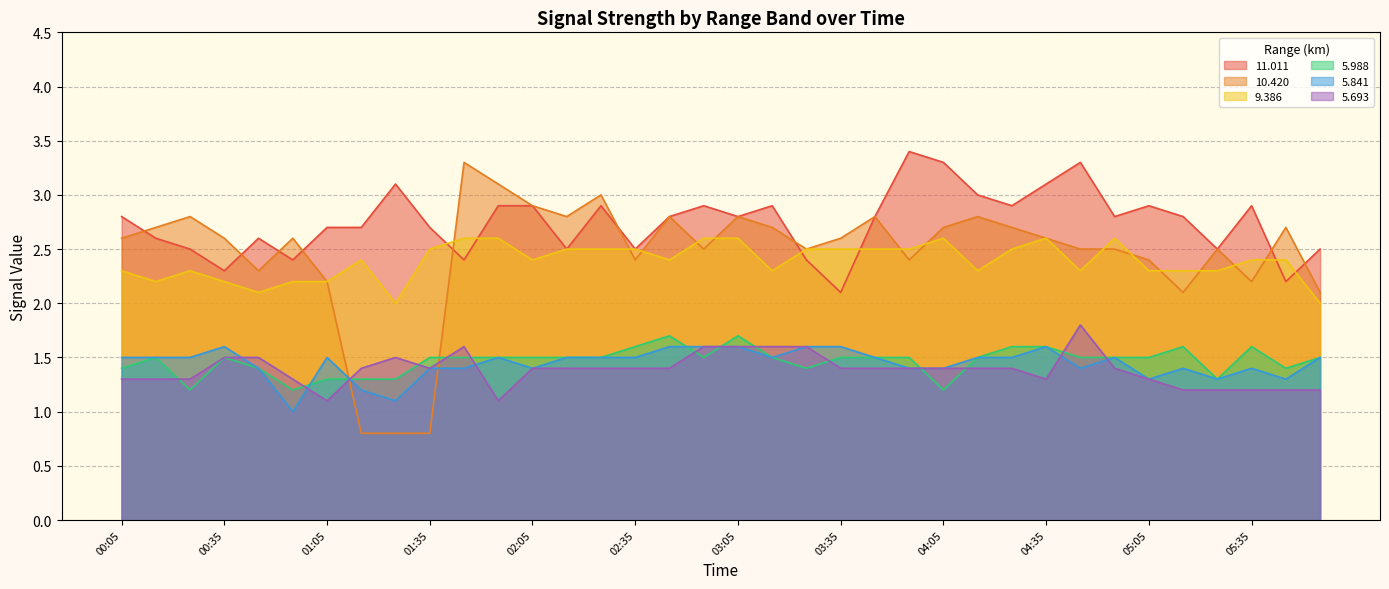

At 01:15, list the series in order from largest to smallest.

11.011, 9.386, 5.693, 5.988, 5.841, 10.420